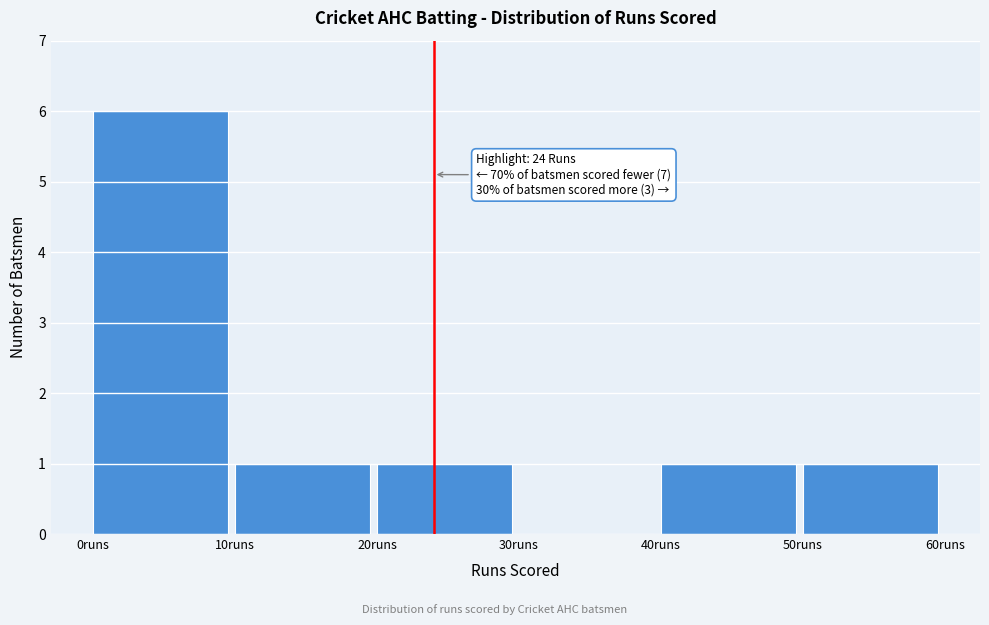

Over which range of the x-axis is the bar tallest?

0 to 10